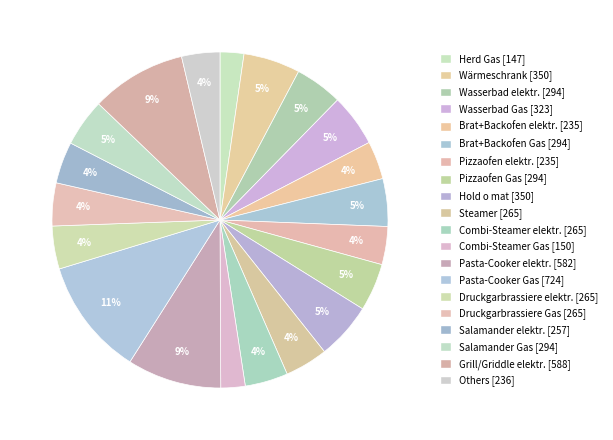

Which category has the biggest portion of the pie?

Pasta-Cooker Gas